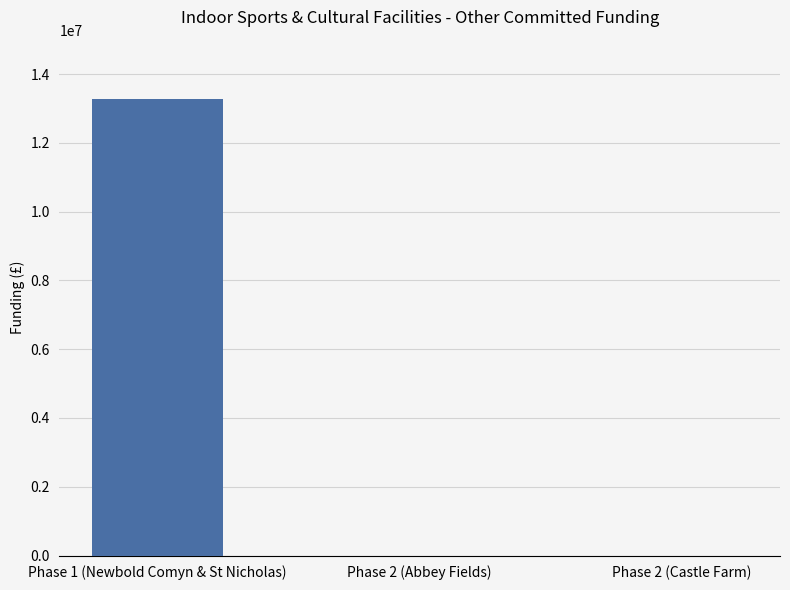

Does the chart contain stacked bars?

No